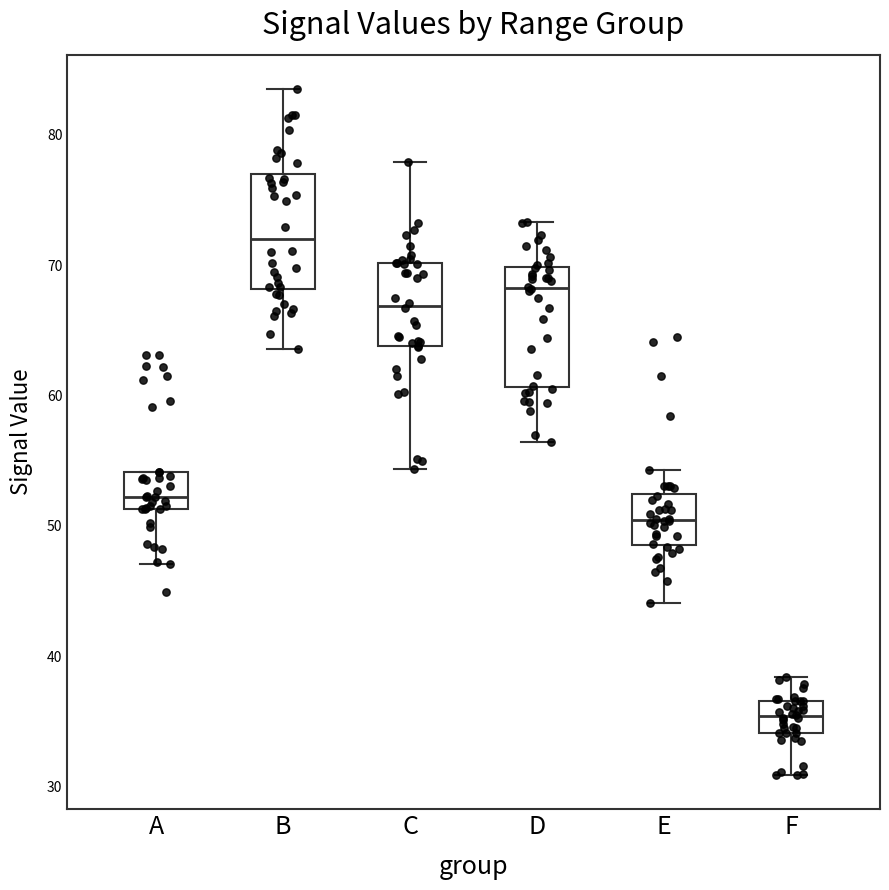

Where is the upper edge of the box for B on the y-axis? The values are not printed on the chart, so give them approximately, as read against the axis.

77